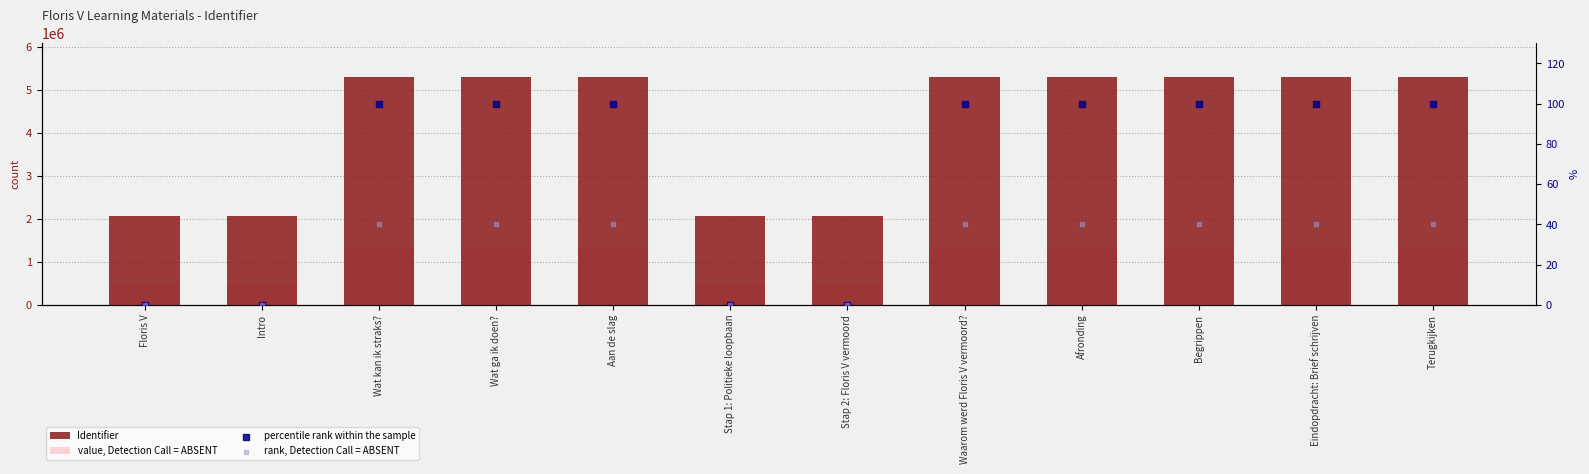

What is the total value across all series at Intro?

2578990.0